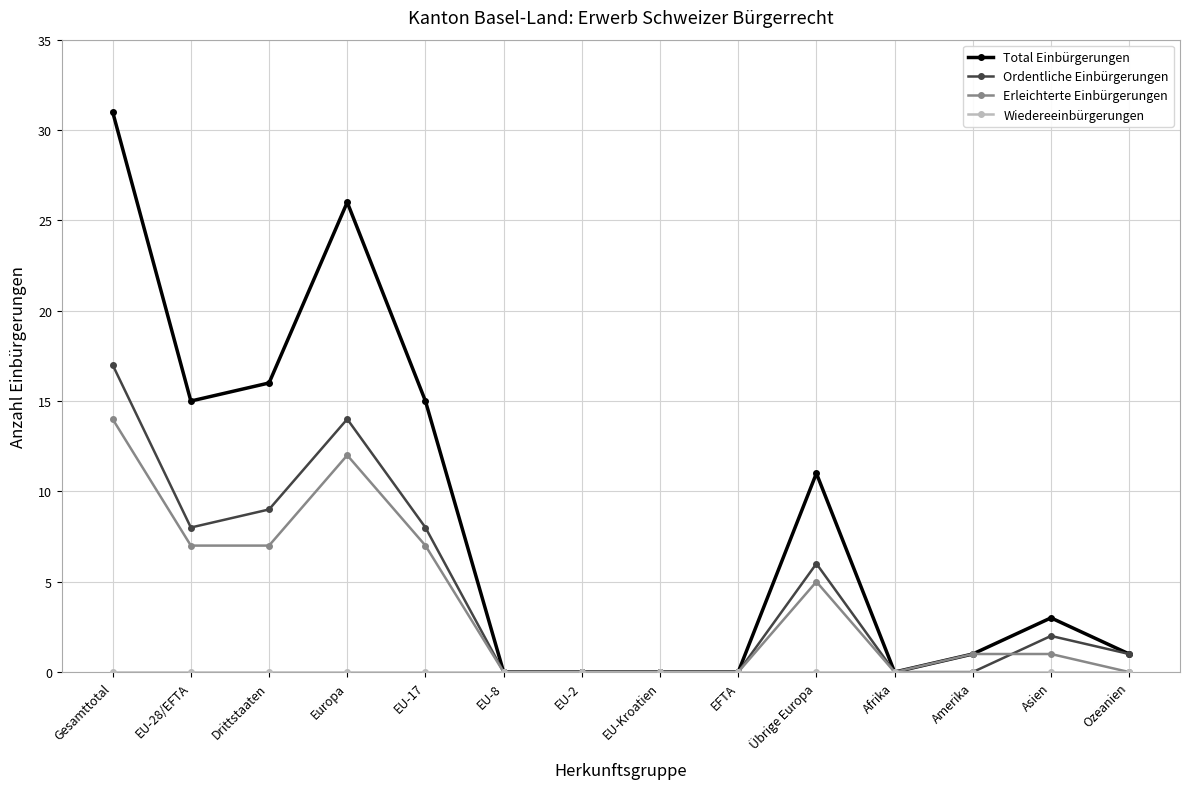

What is the label of the 4th point from the right?

Afrika